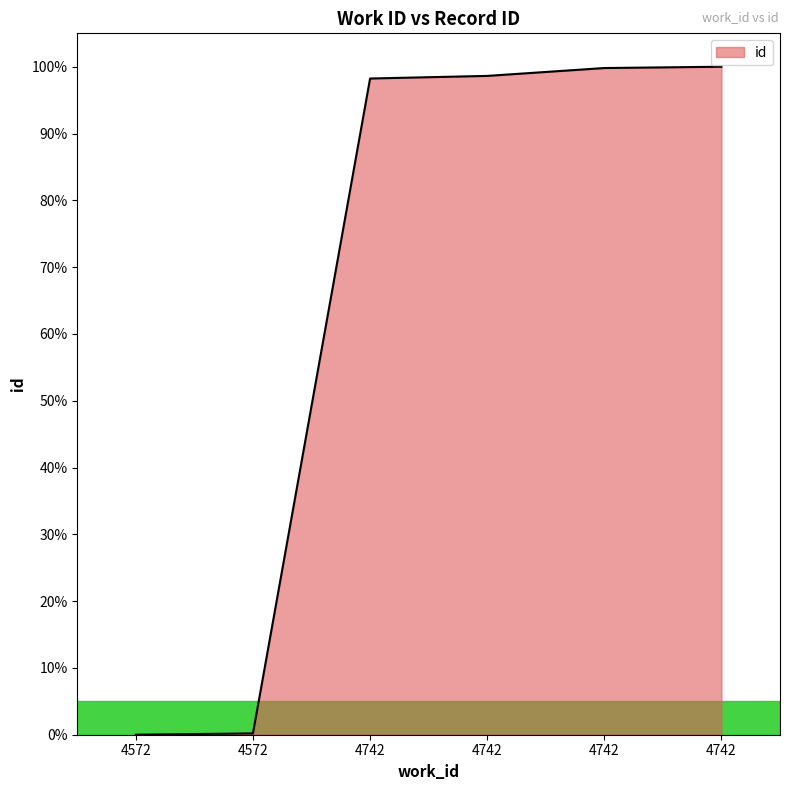

The value at 4742 is 172.3. True or false?

False